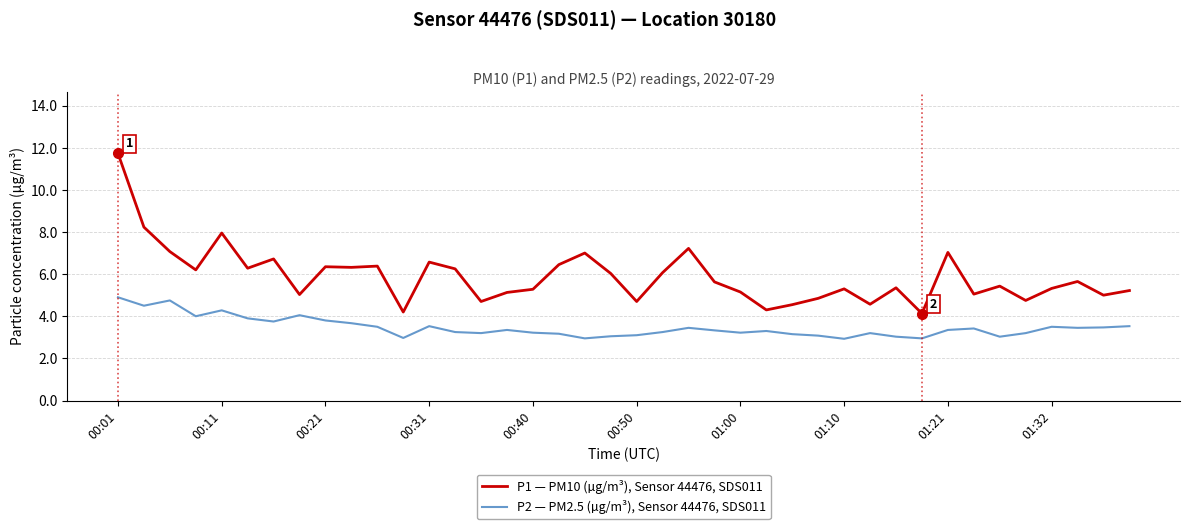

Which series has the largest range (max minus min)?

P1 — PM10 (µg/m³), Sensor 44476, SDS011